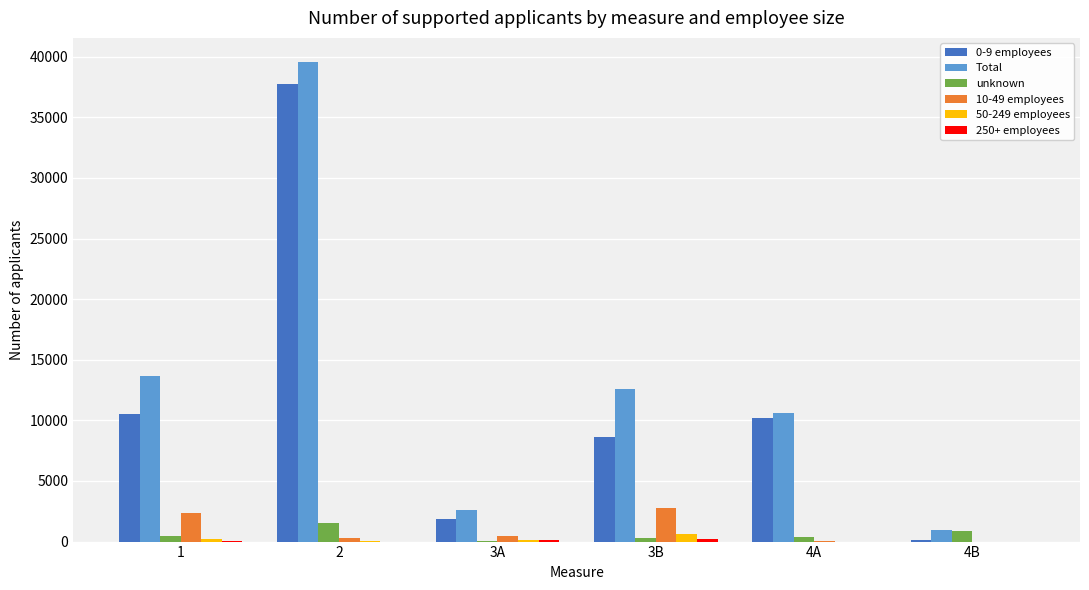

How many distinct data groups are displayed?

6